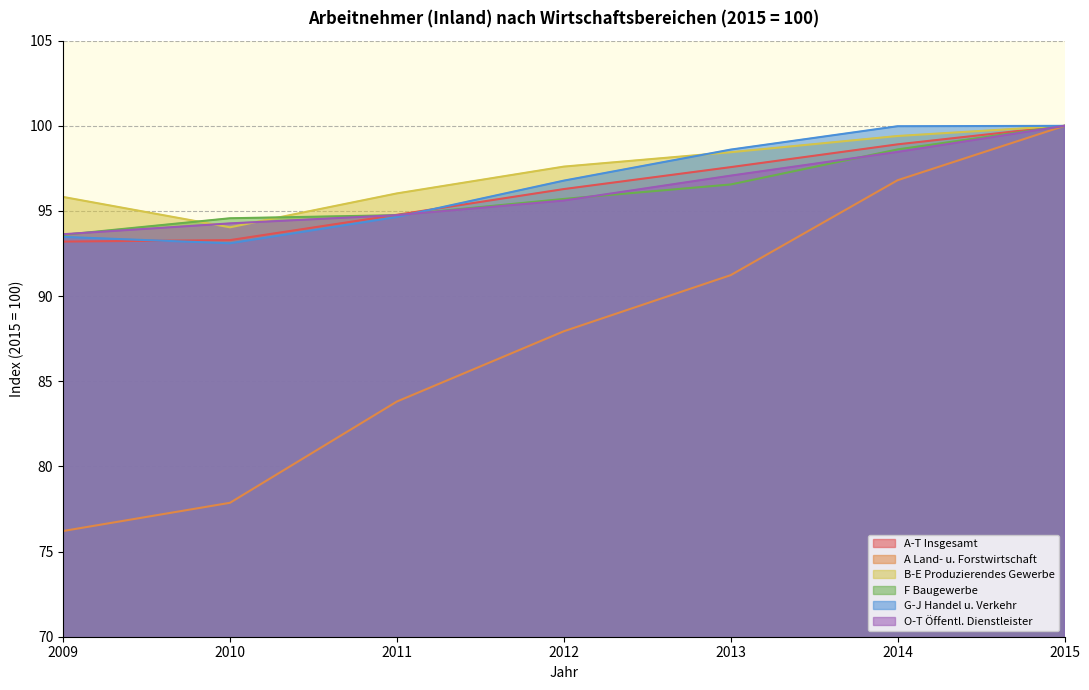

True or false: A-T Insgesamt and B-E Produzierendes Gewerbe intersect in this chart.

False